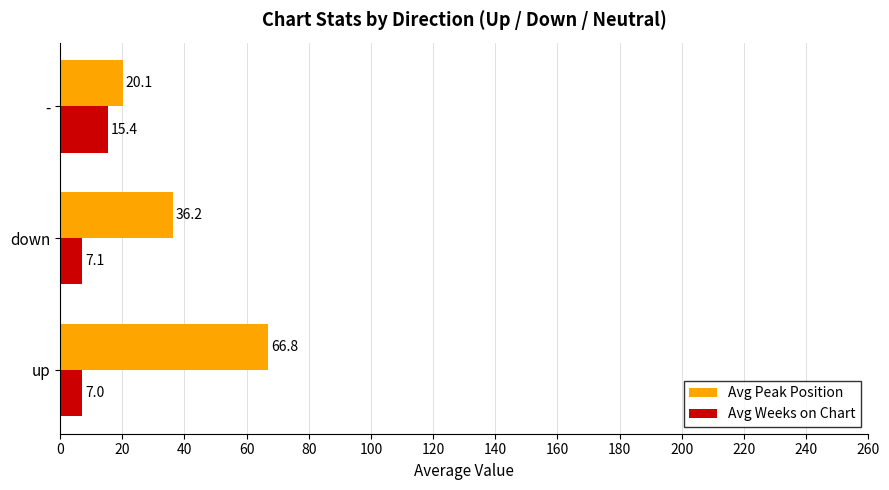

At which label is Avg Peak Position closest to 43?

down